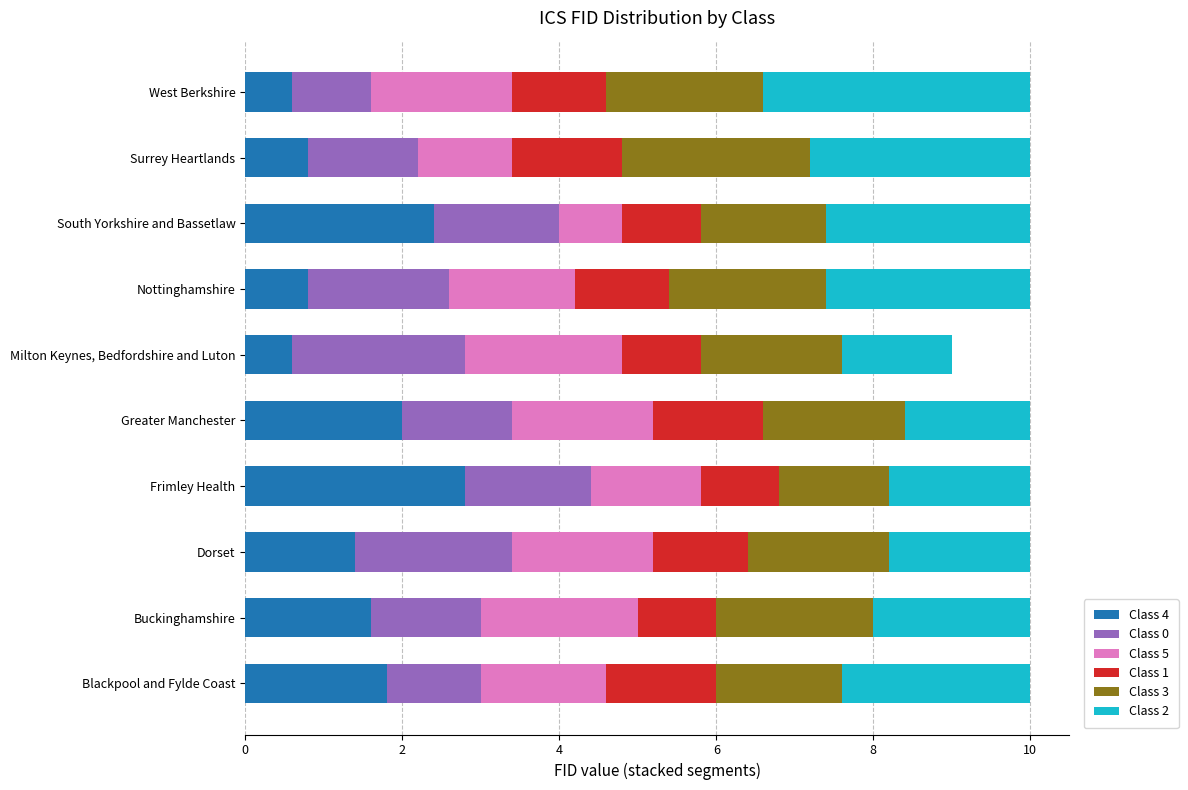

At which label does Class 4 reach its peak?

Frimley Health